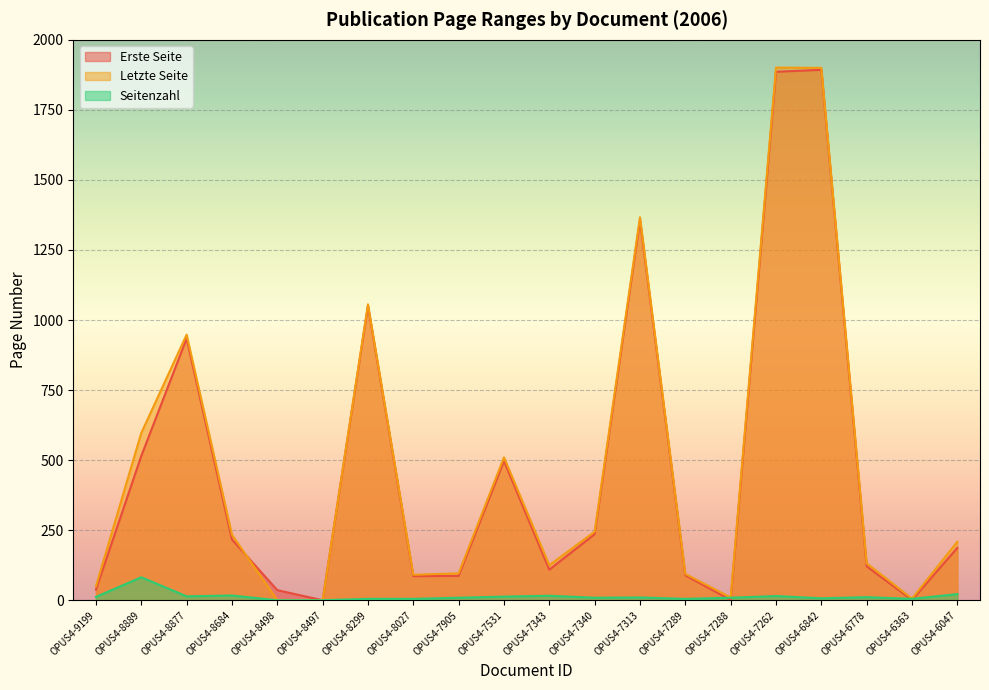

At how many categories does at least one series exceed 263?

7